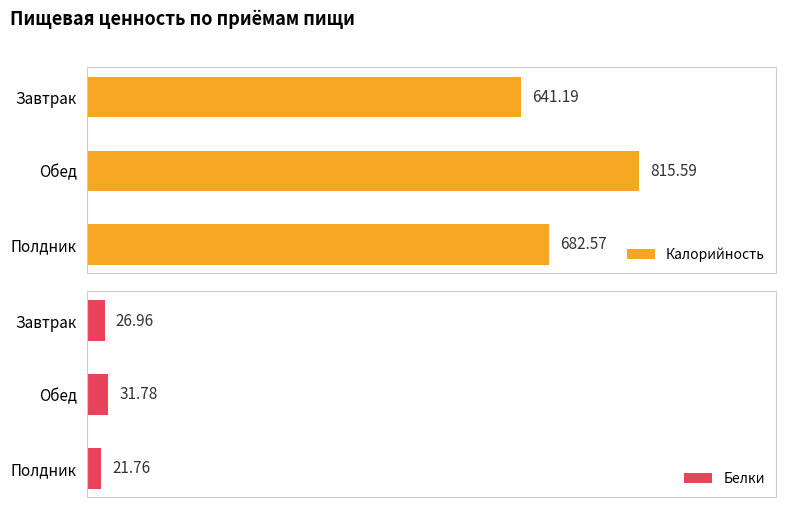

What is the value of the Калорийность bar at the 2nd from the left?

815.6